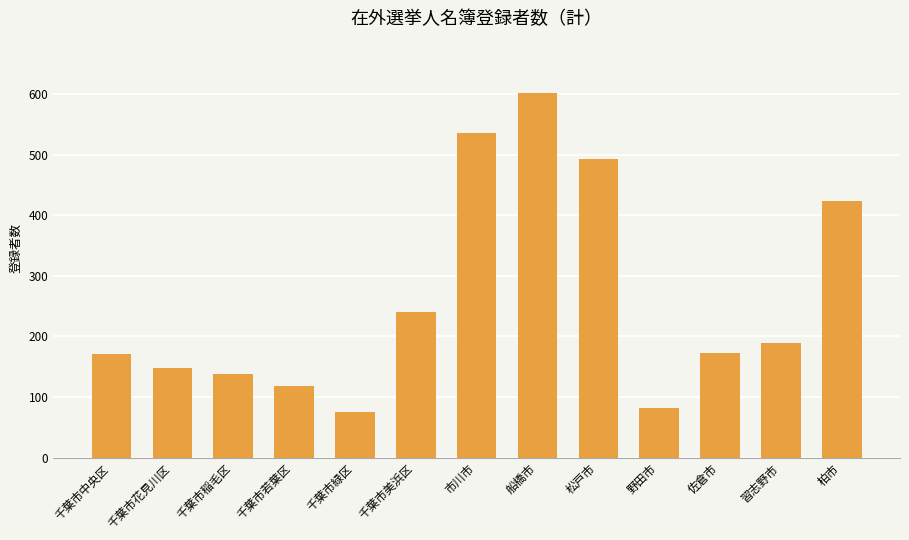

What is the difference between the values at 習志野市 and 千葉市若葉区?

72